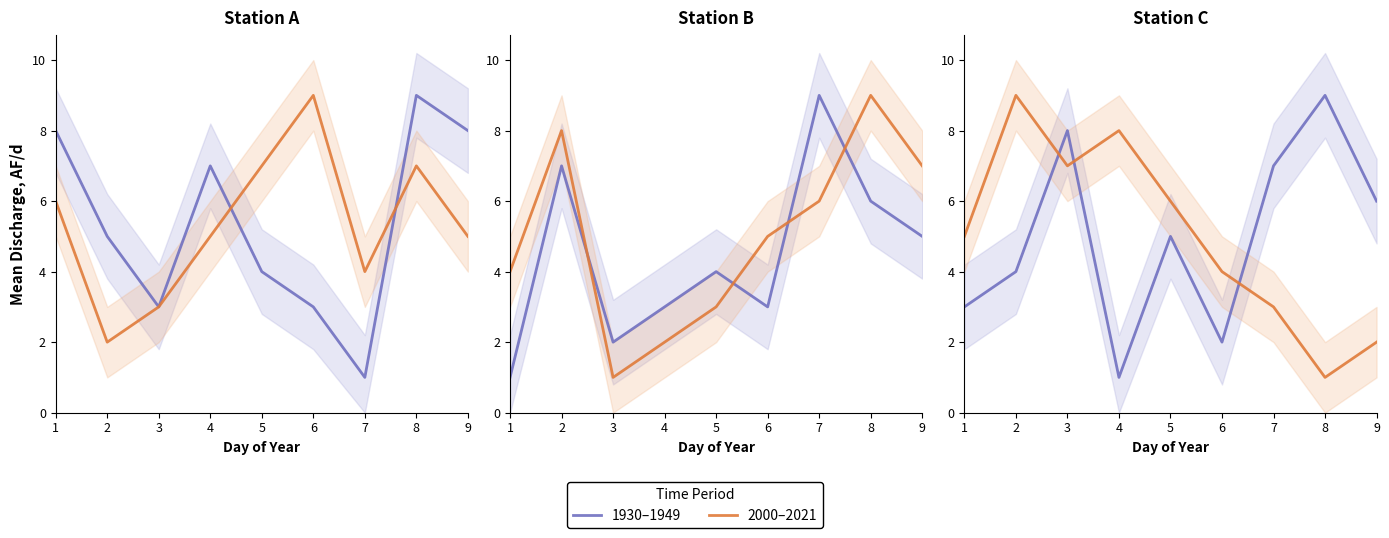

What are all the series names shown in the legend?

1930–1949, 2000–2021